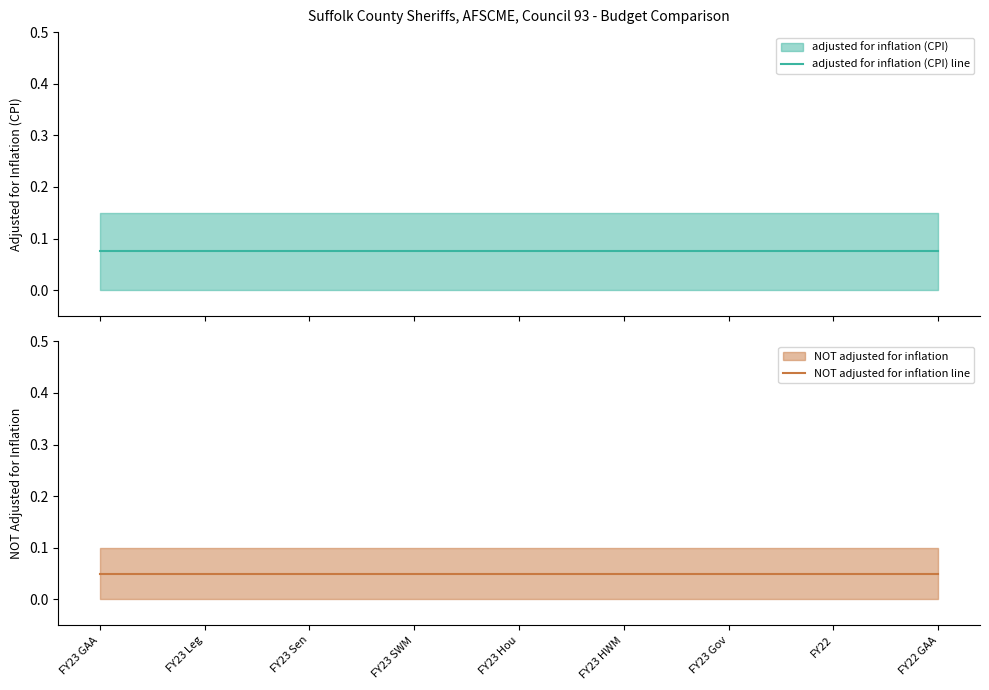

At how many categories does at least one series exceed 0?

9